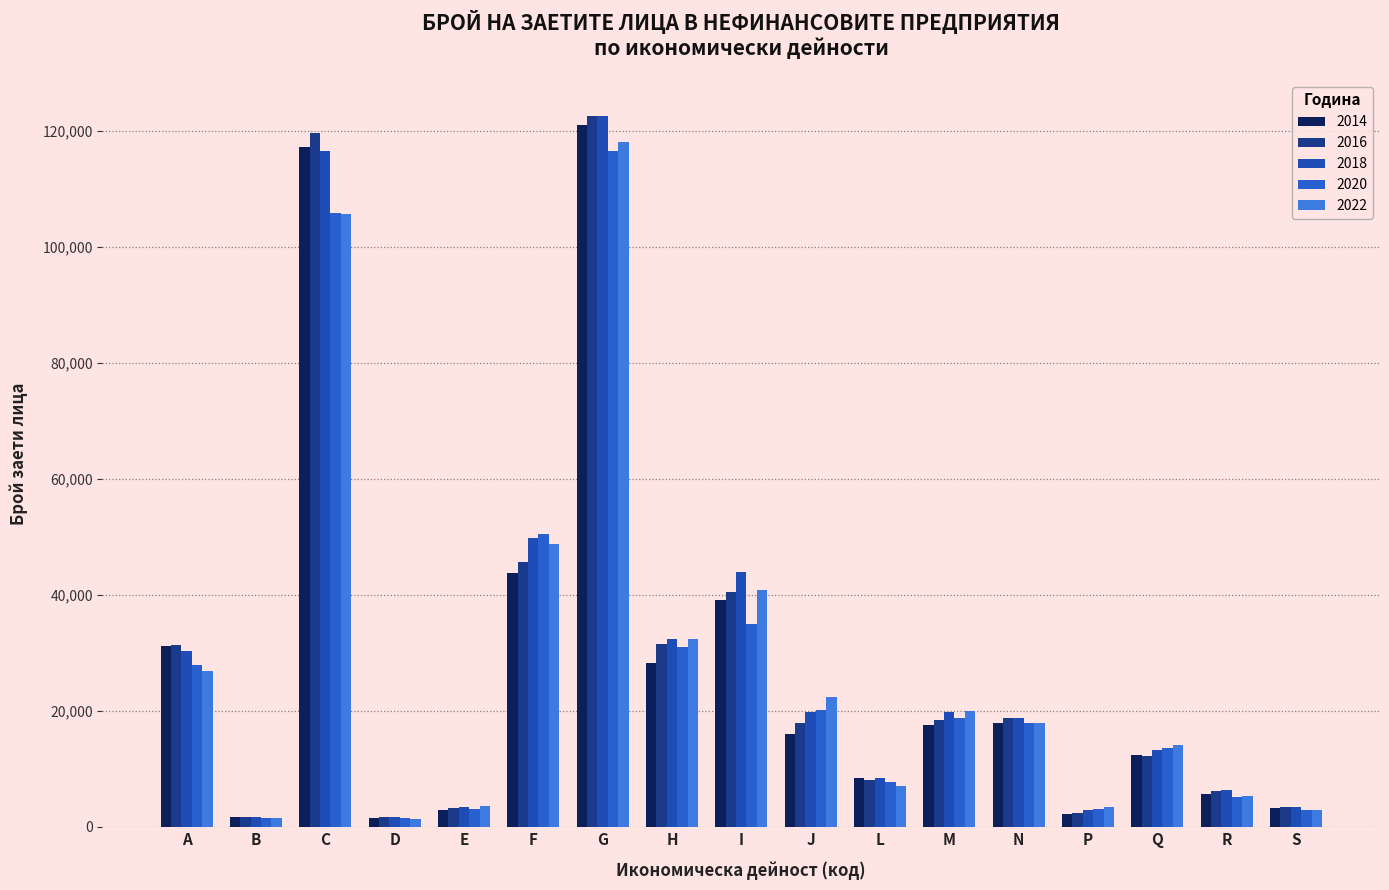

Does the chart contain stacked bars?

No